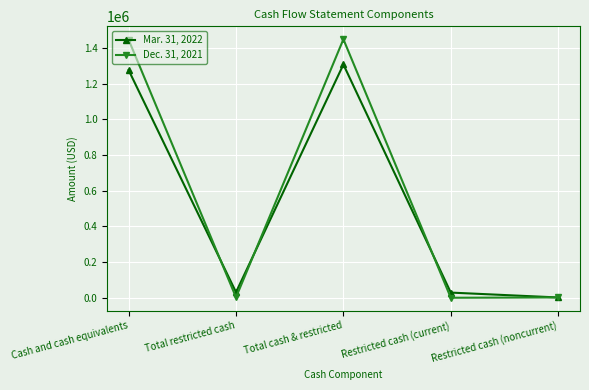

How many values in the Dec. 31, 2021 series are below 2722?

2